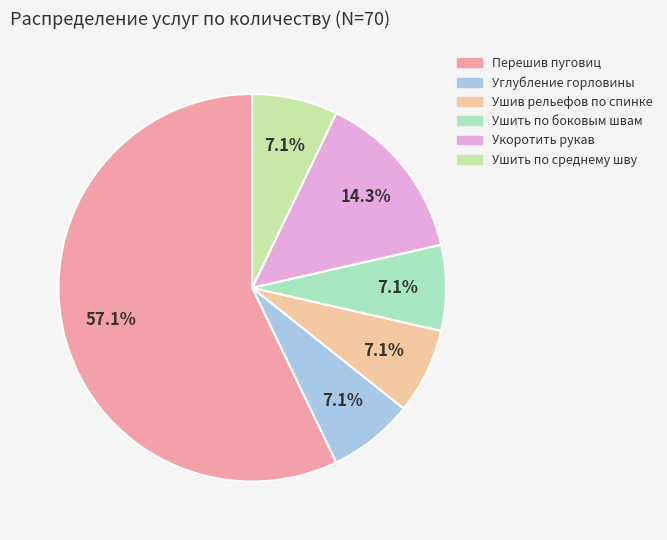

Is it true that Укоротить рукав is 14% of the pie?

True